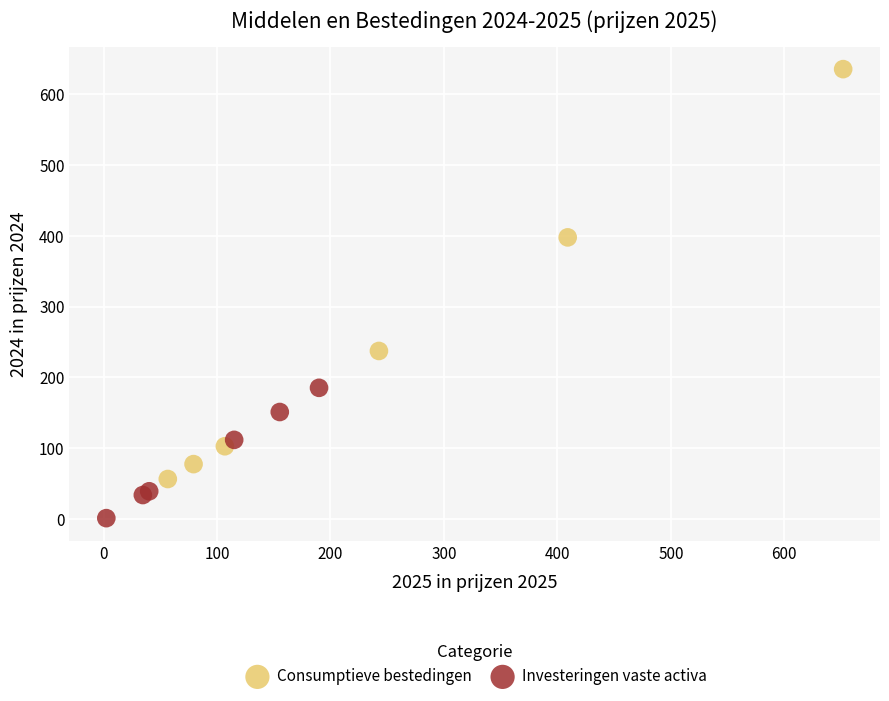

Which series reaches the minimum Y coordinate?

Investeringen vaste activa